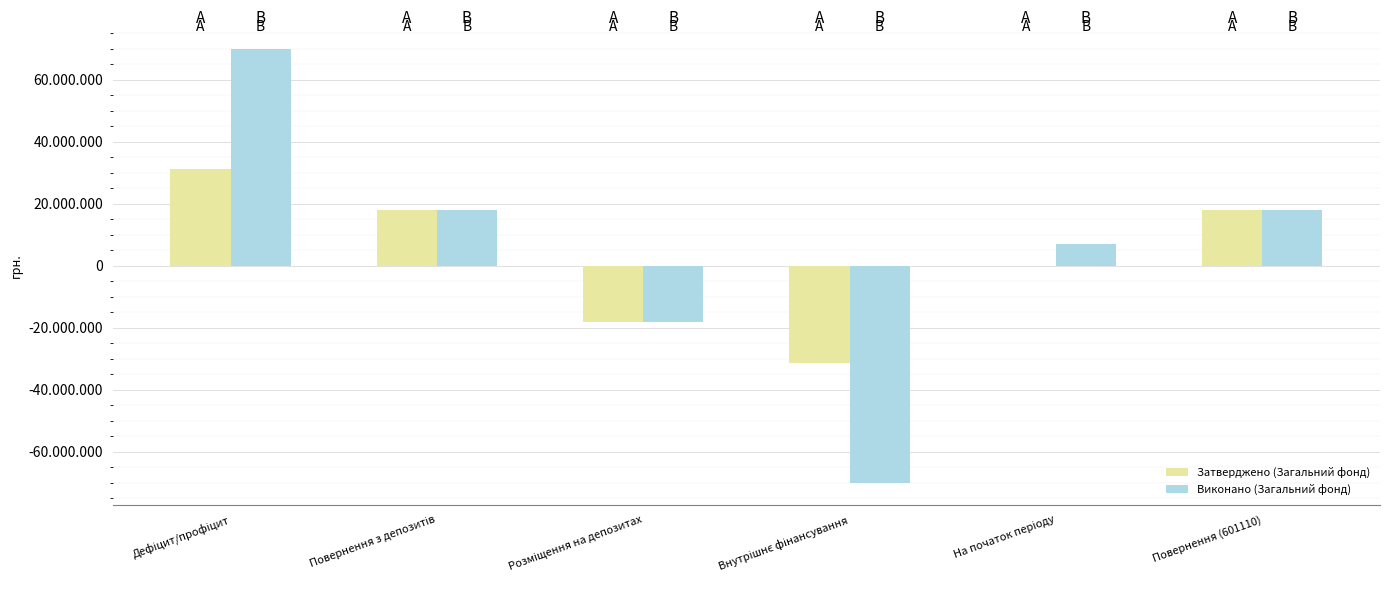

Are the bars horizontal?

No